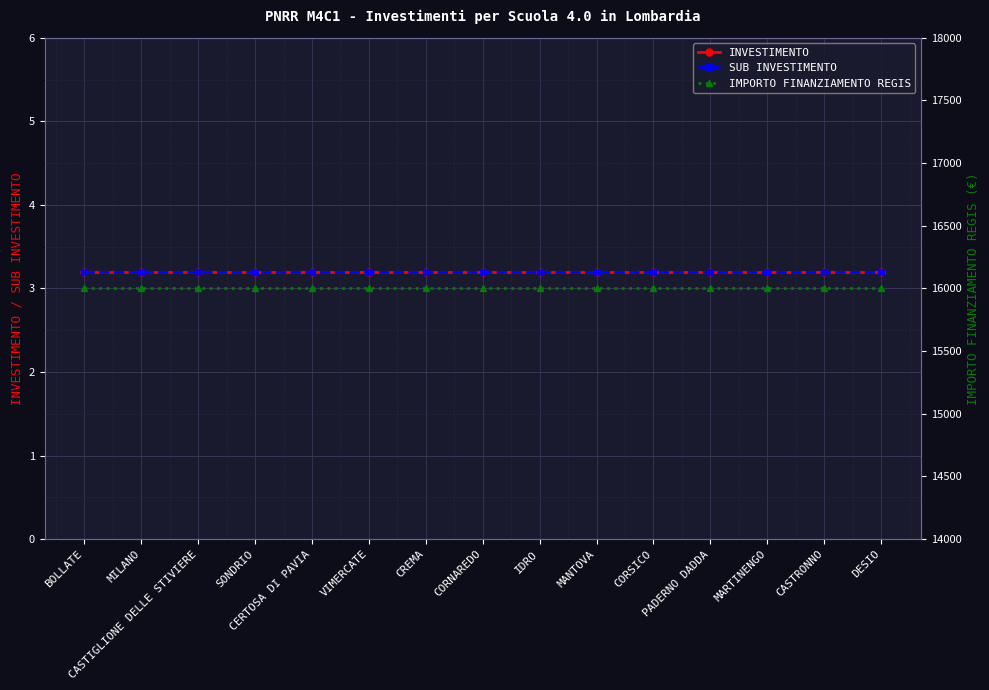

What is the sum of all SUB INVESTIMENTO values?

48.0